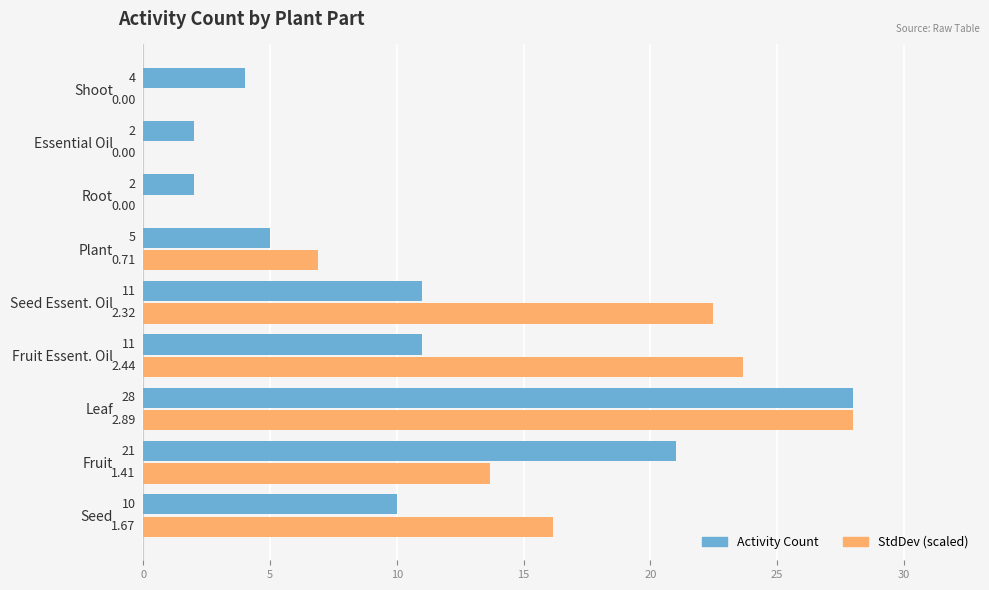

What are all the series names shown in the legend?

Activity Count, StdDev (scaled)